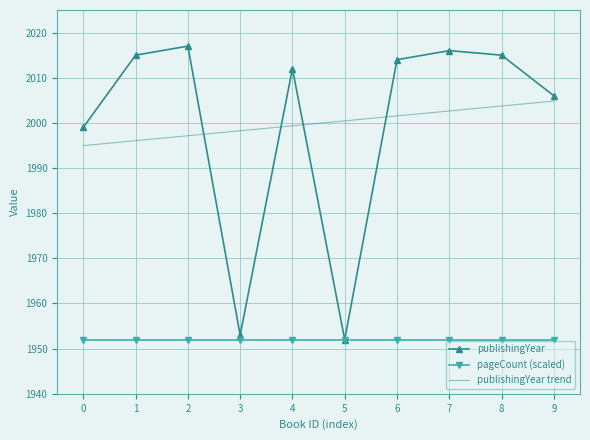

The pageCount (scaled) series shows 3432.3 at 3. True or false?

False